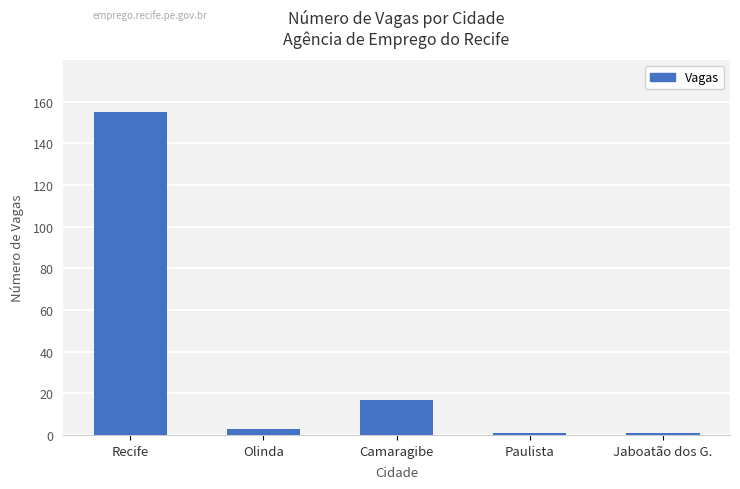

What is the average value?

35